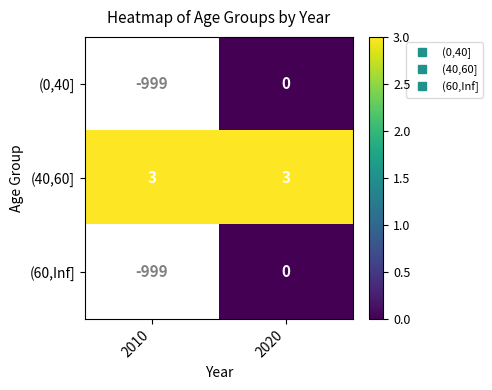

Which category has the highest value across all series?

2010